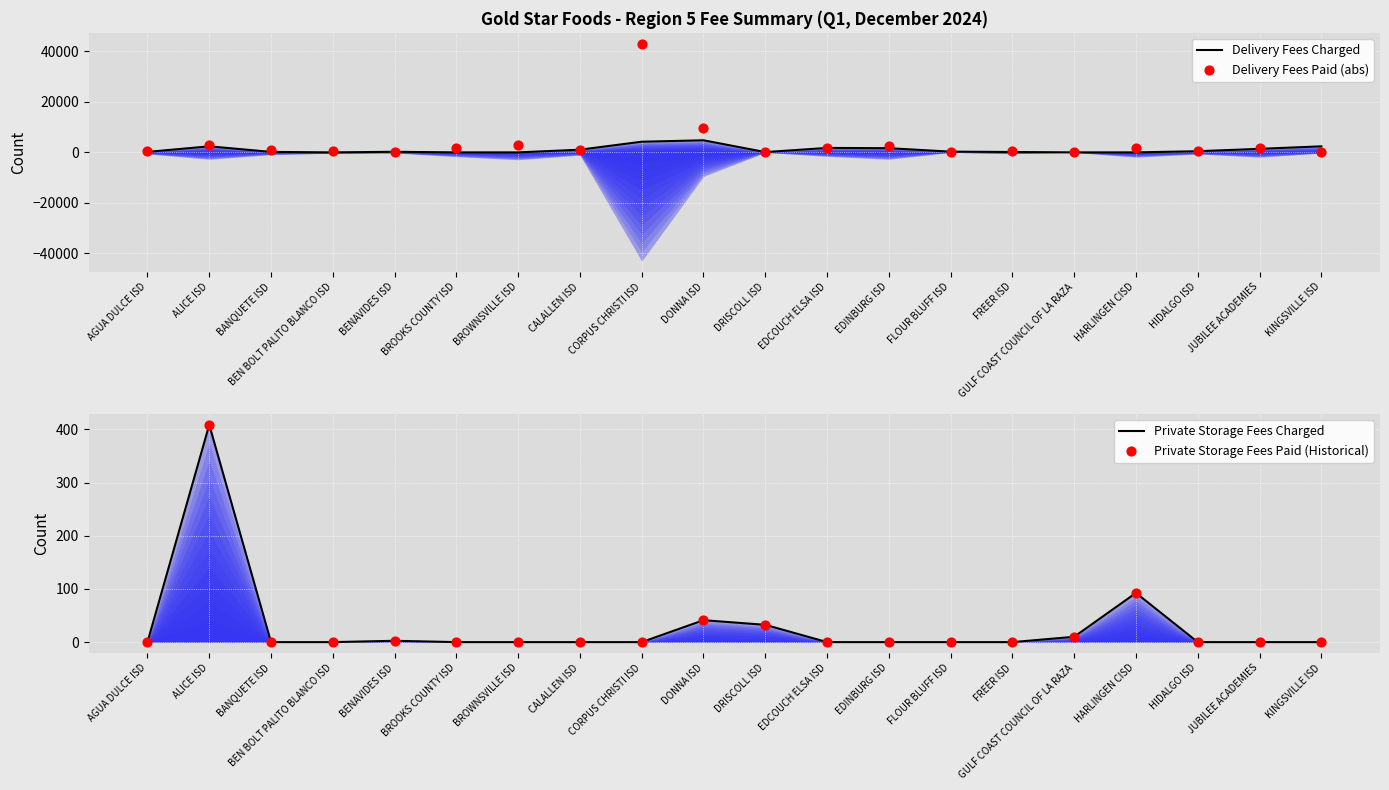

Which series has the largest Y range (max minus min)?

Delivery Fees Paid (abs)